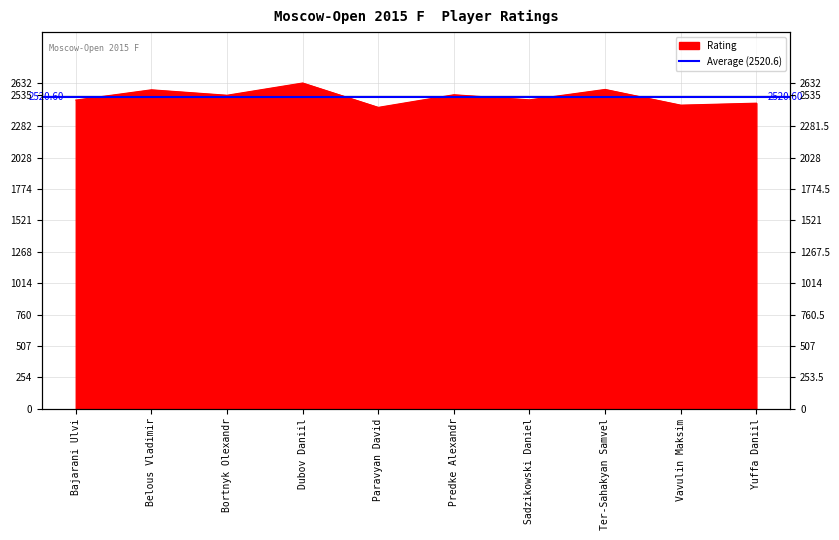

What is the change in value from Dubov Daniil to Yuffa Daniil?

-163